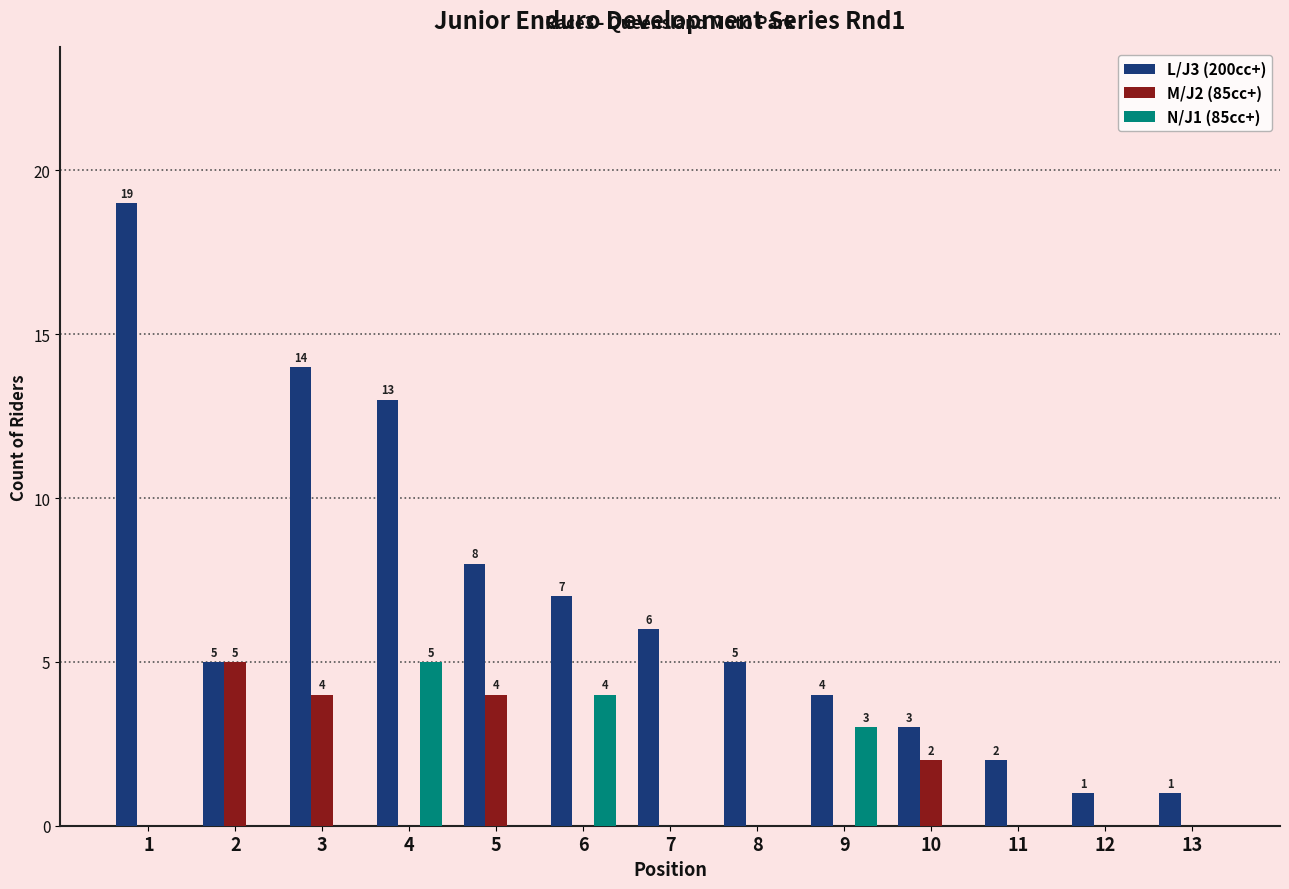

How many groups of bars are there?

13